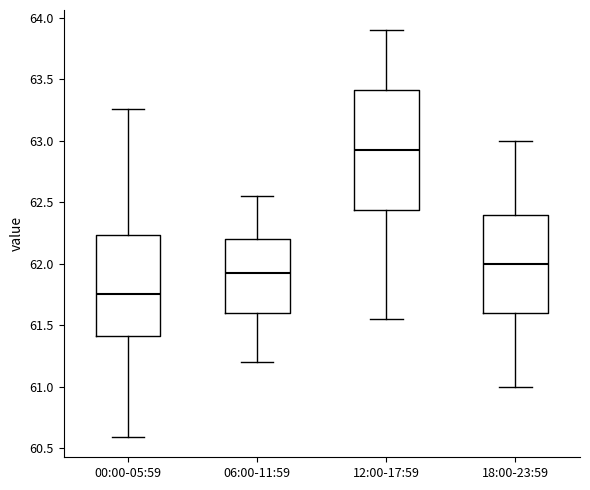

Reading left to right, transcribe this box plot: for each box, give where its median line is, the range the box spans, and where its two whiskers end, as read against the y-axis. The values are not printed on the chart, so give them approximately, as read against the axis.

00:00-05:59: median 61.75, box 61.40 to 62.25, whiskers 60.60 to 63.25
06:00-11:59: median 61.95, box 61.60 to 62.20, whiskers 61.20 to 62.55
12:00-17:59: median 62.95, box 62.45 to 63.40, whiskers 61.55 to 63.90
18:00-23:59: median 62.00, box 61.60 to 62.40, whiskers 61.00 to 63.00